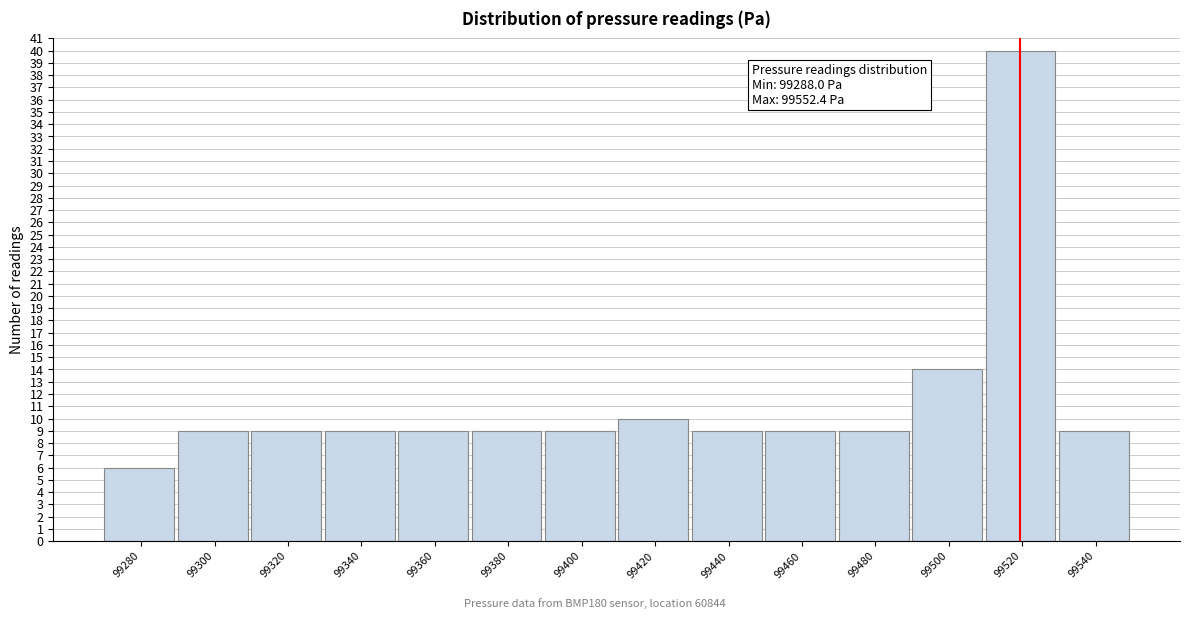

Reading right to left, transcribe all the data shown in this chart.

99540=9	99520=40	99500=14	99480=9	99460=9	99440=9	99420=10	99400=9	99380=9	99360=9	99340=9	99320=9	99300=9	99280=6